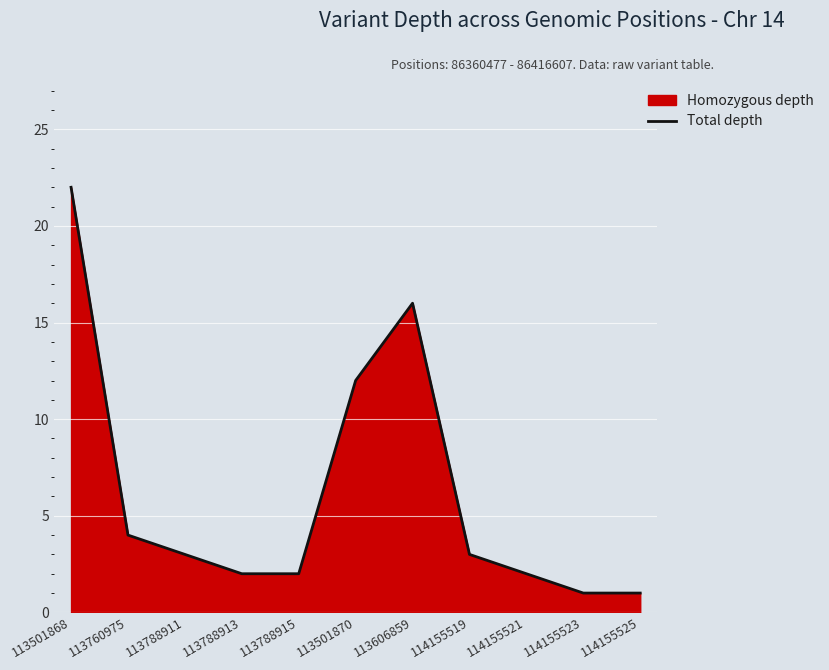

What is the value of the 11th point from the left?

1